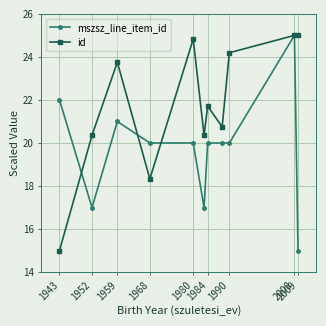

What is the value of the id point at the 5th from the left?

24.8